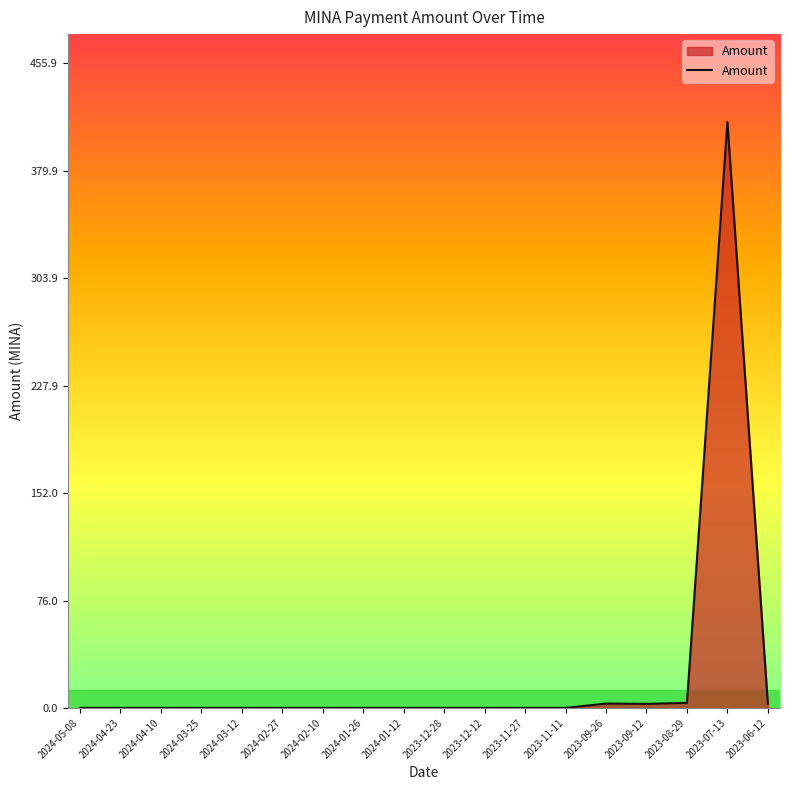

What is the sum of the values at 2024-02-27 and 2023-12-28?

0.1